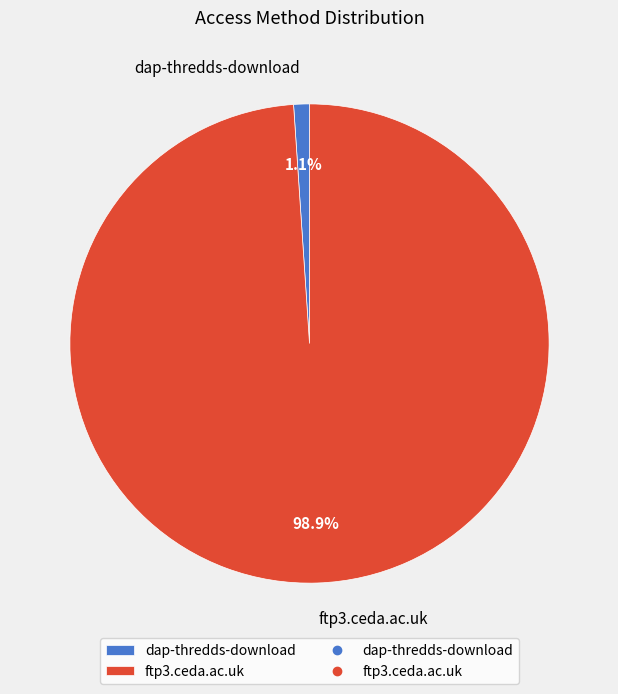

True or false: dap-thredds-download accounts for 15% of the total.

False